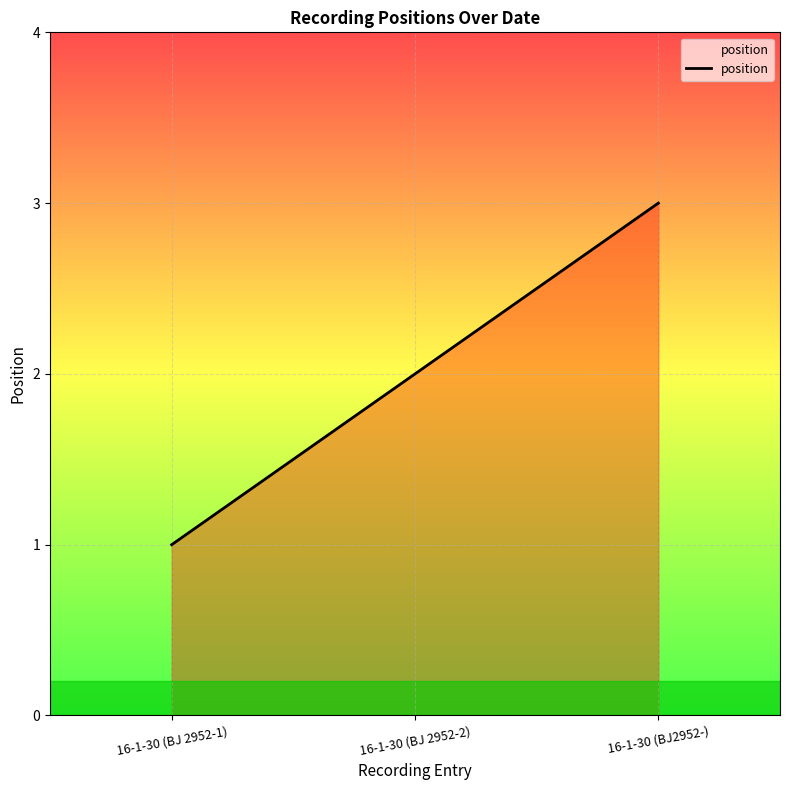

How many categories are shown in the chart?

3